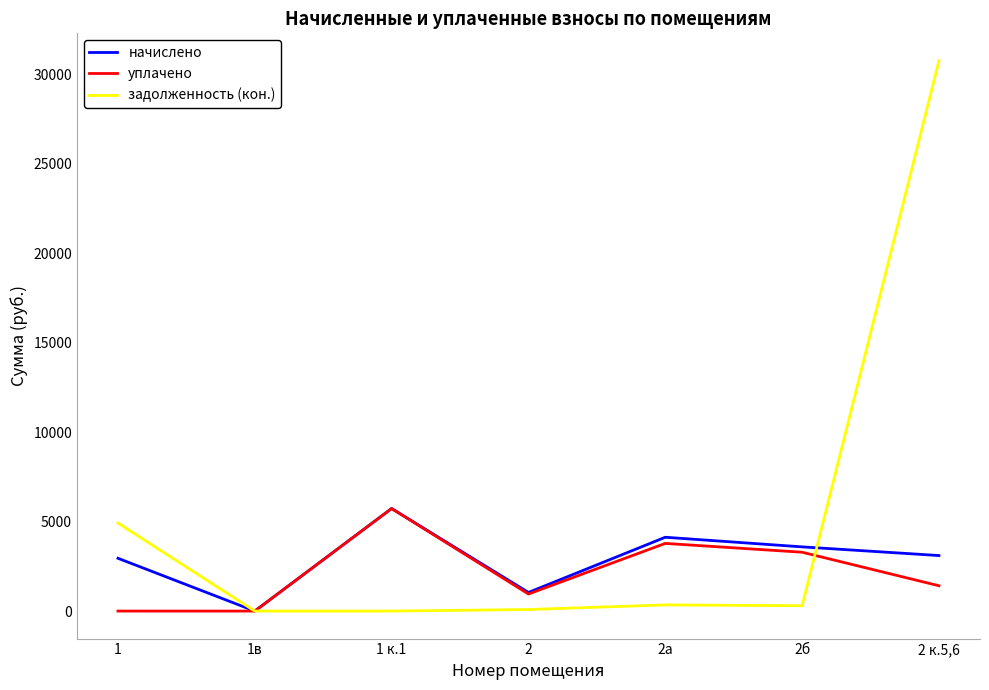

Which series has the largest range (max minus min)?

задолженность (кон.)